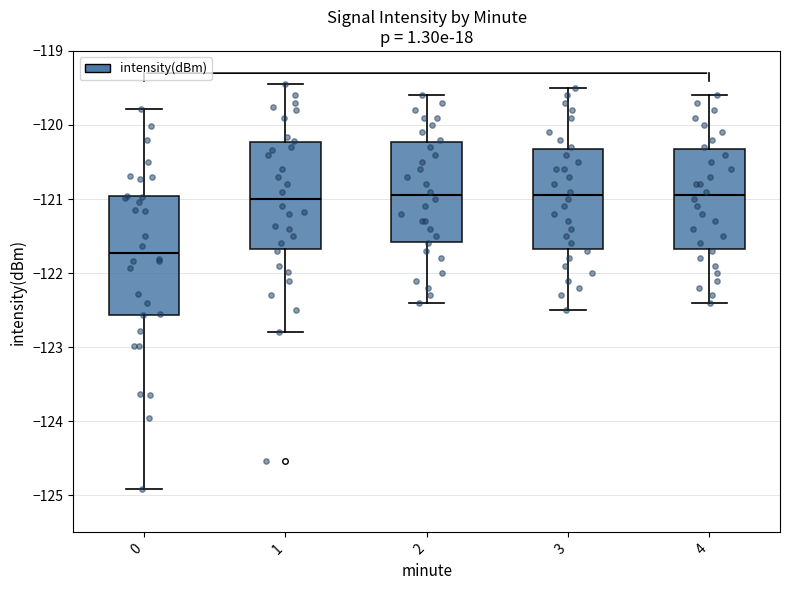

Where does the median line of the box at x = 3 sit on the y-axis? The values are not printed on the chart, so give them approximately, as read against the axis.

-120.9